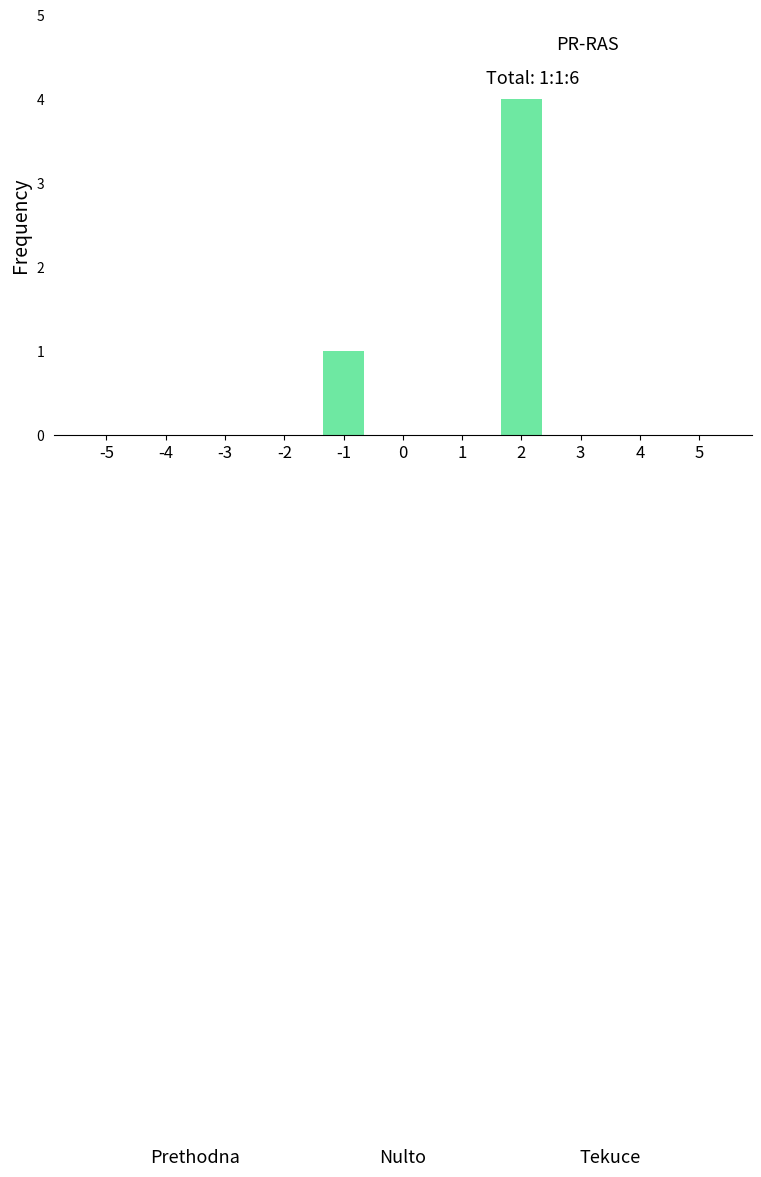

Reading left to right, what are all the values shown in this chart?

-5=0	-4=0	-3=0	-2=0	-1=1	0=0	1=0	2=4	3=0	4=0	5=0